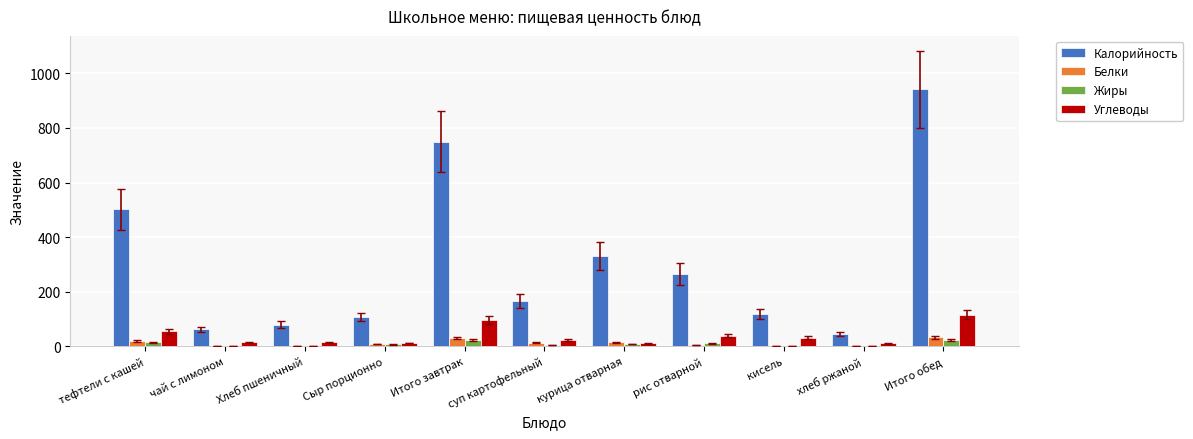

True or false: Калорийность has a value of 39.7 at Хлеб пшеничный.

False